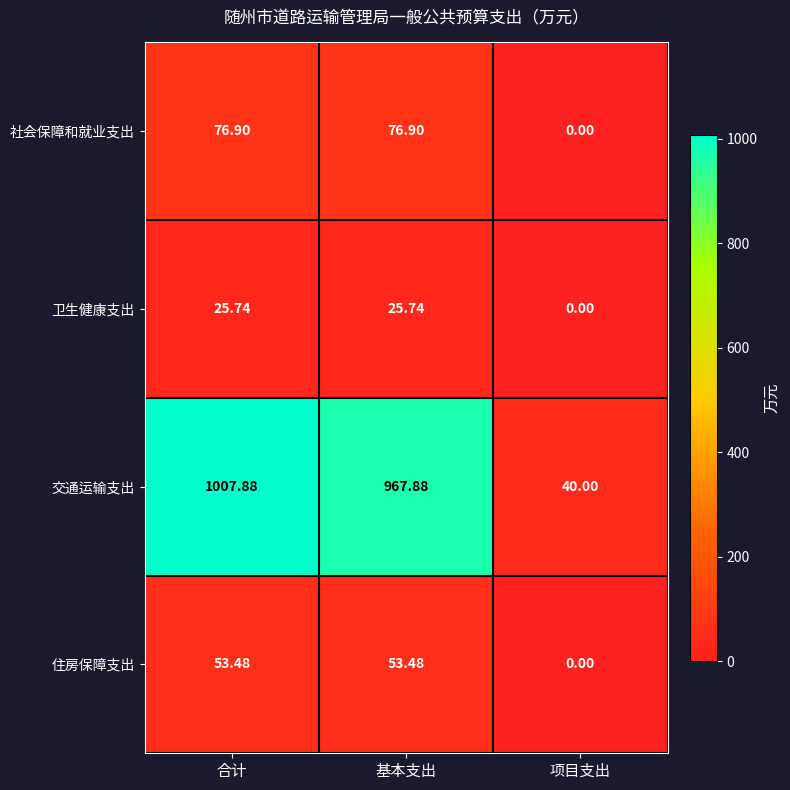

Is the value of 卫生健康支出 at 基本支出 greater than the value of 交通运输支出 at 项目支出?

No